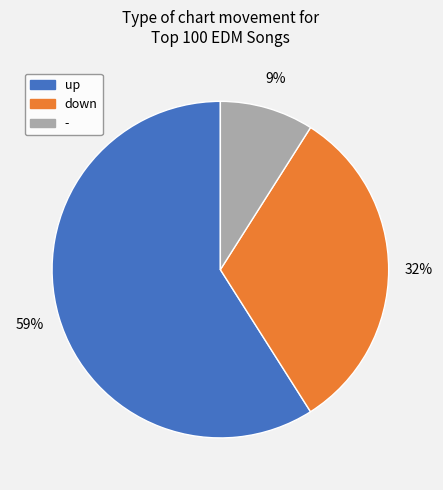

What percentage is the up slice, to the nearest percent?

59%